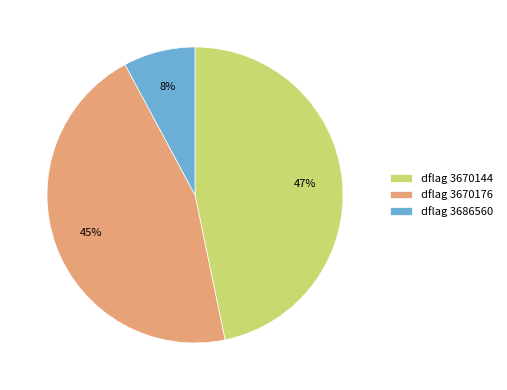

Do dflag 3670176 and dflag 3686560 together represent more than half of the pie?

Yes